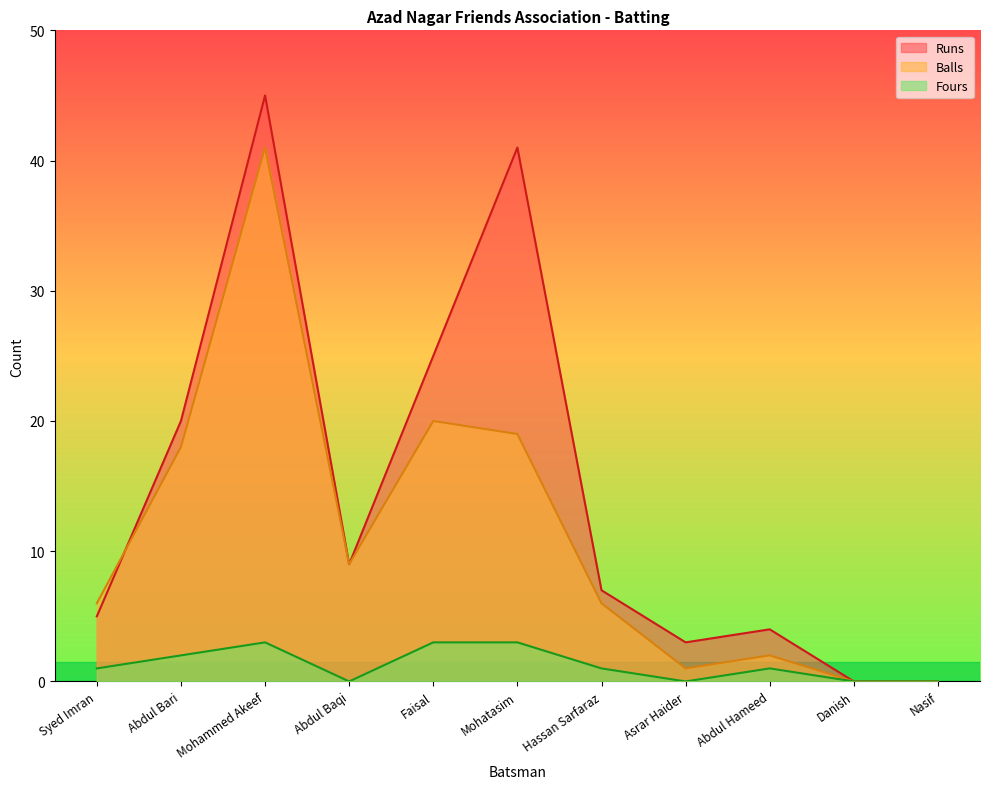

True or false: Balls and Fours cross at least once.

False